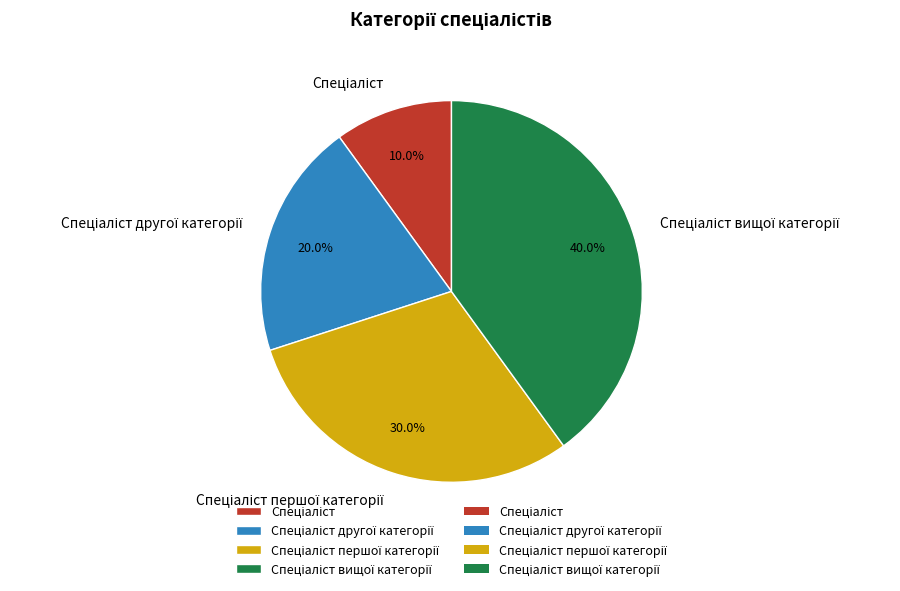

Is there any slice that represents more than half of the pie?

No